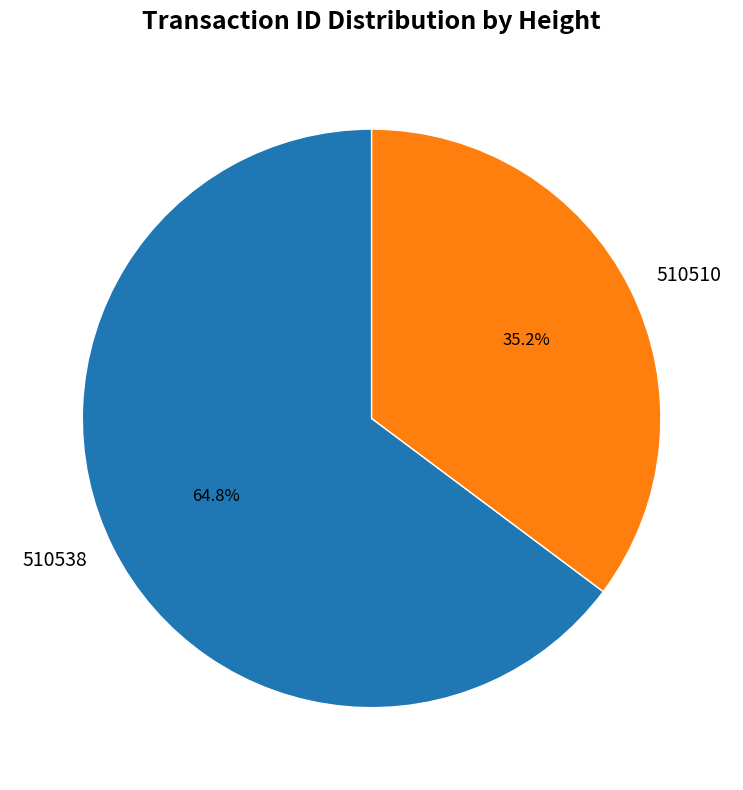

Which category has the smallest portion of the pie?

510510